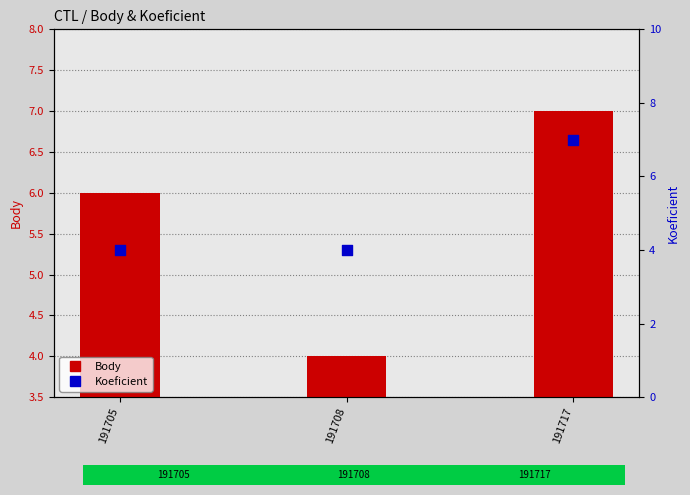

Which series has the largest total across all categories?

Body